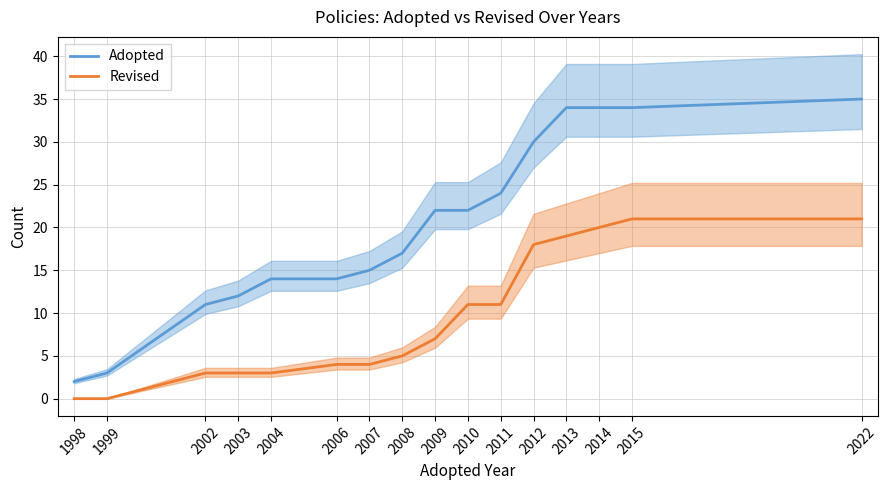

At 2013, list the series in order from smallest to largest.

Revised, Adopted